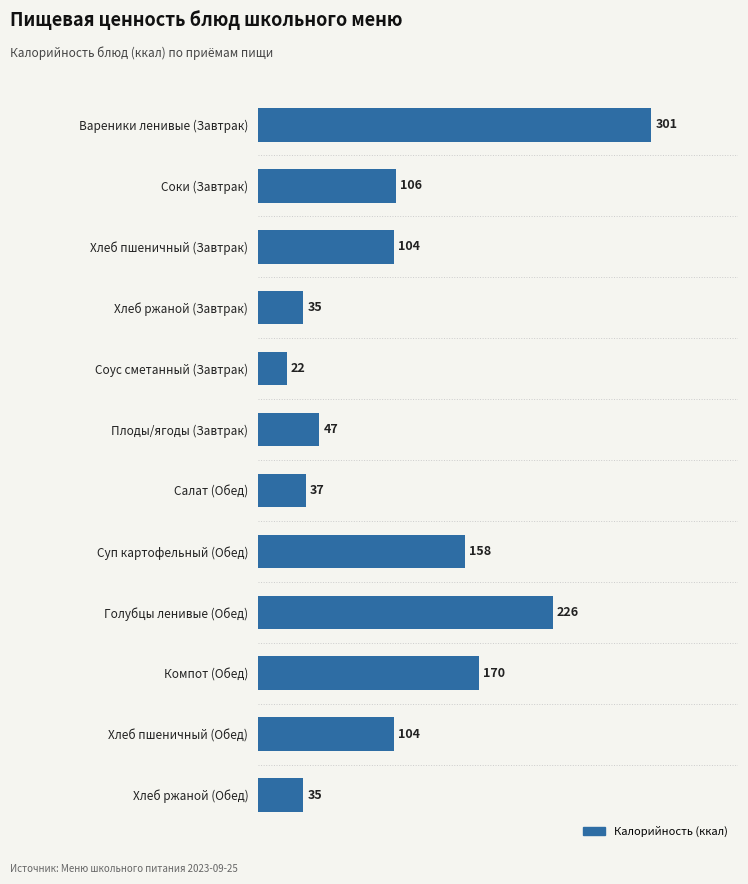

What is the label of the 2nd bar from the bottom?

Хлеб пшеничный (Обед)